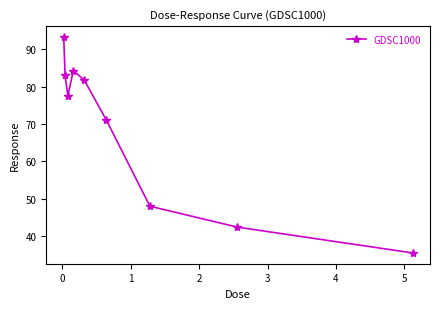

What is the value of the 3rd point from the left?

77.6